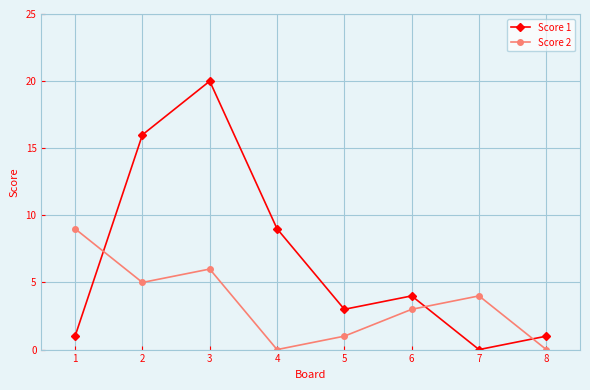

Reading left to right, list all the values displayed in this chart.

Score 1: 1	16	20	9	3	4	0	1
Score 2: 9	5	6	0	1	3	4	0